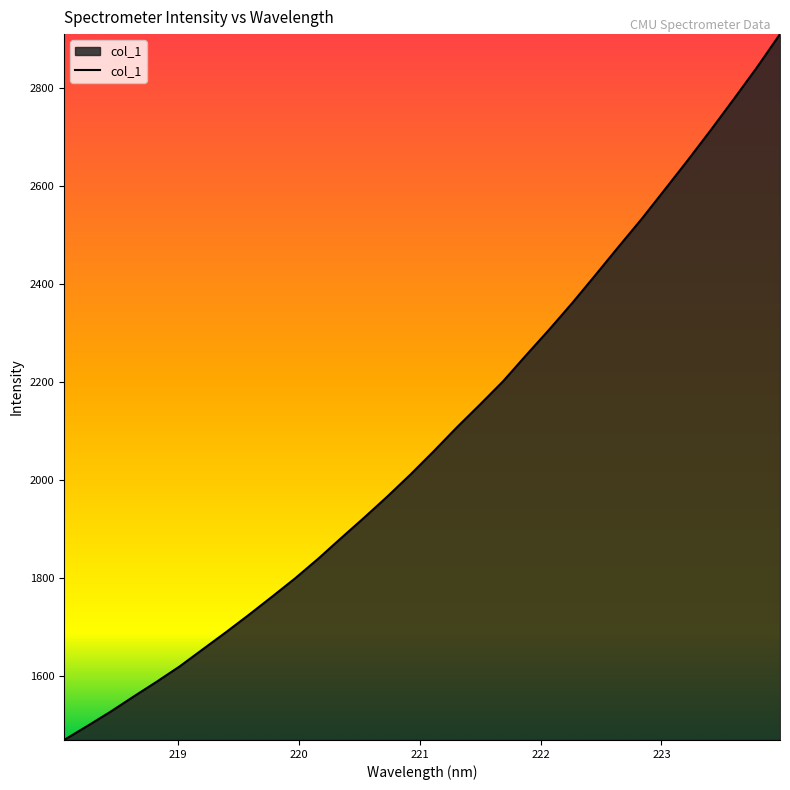

What is the difference between the maximum and minimum values?

1438.8